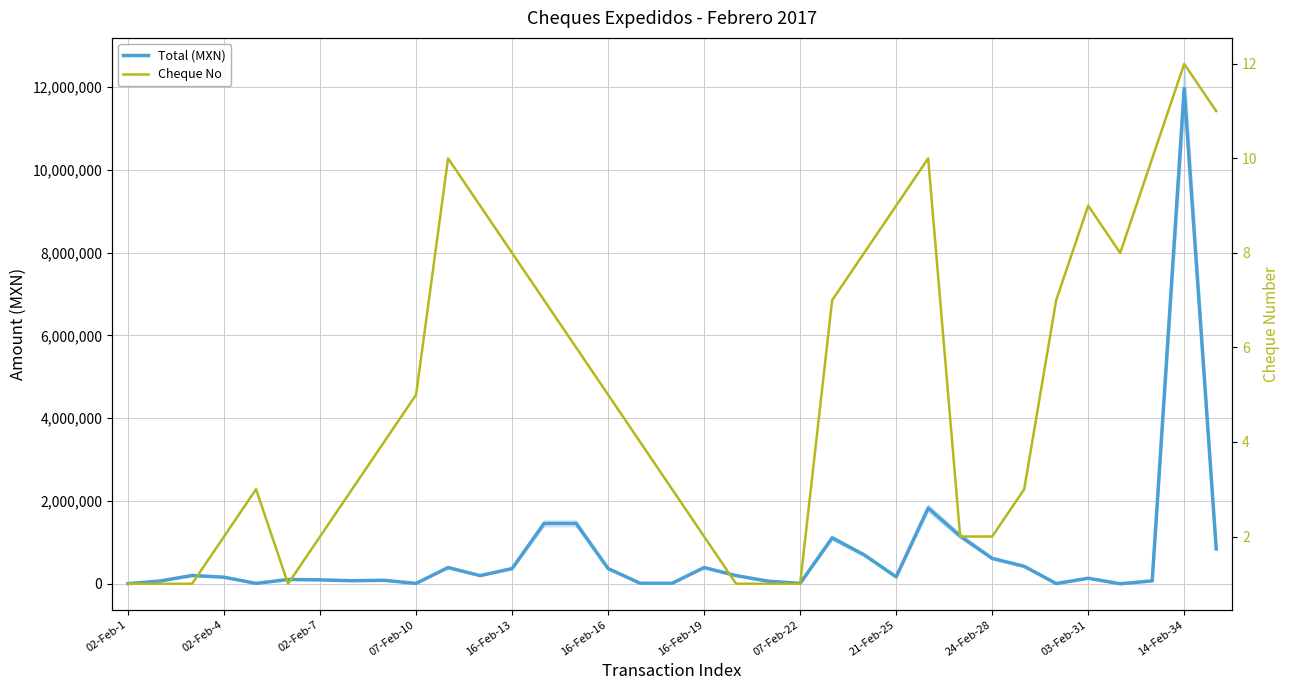

Which category has the highest value across all series?

14-Feb-34